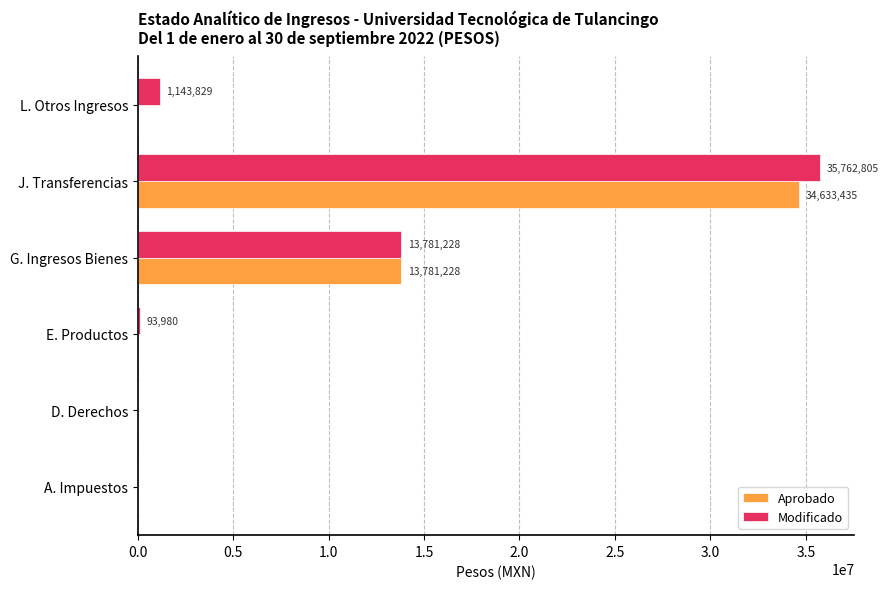

At which label does Aprobado reach its peak?

J. Transferencias